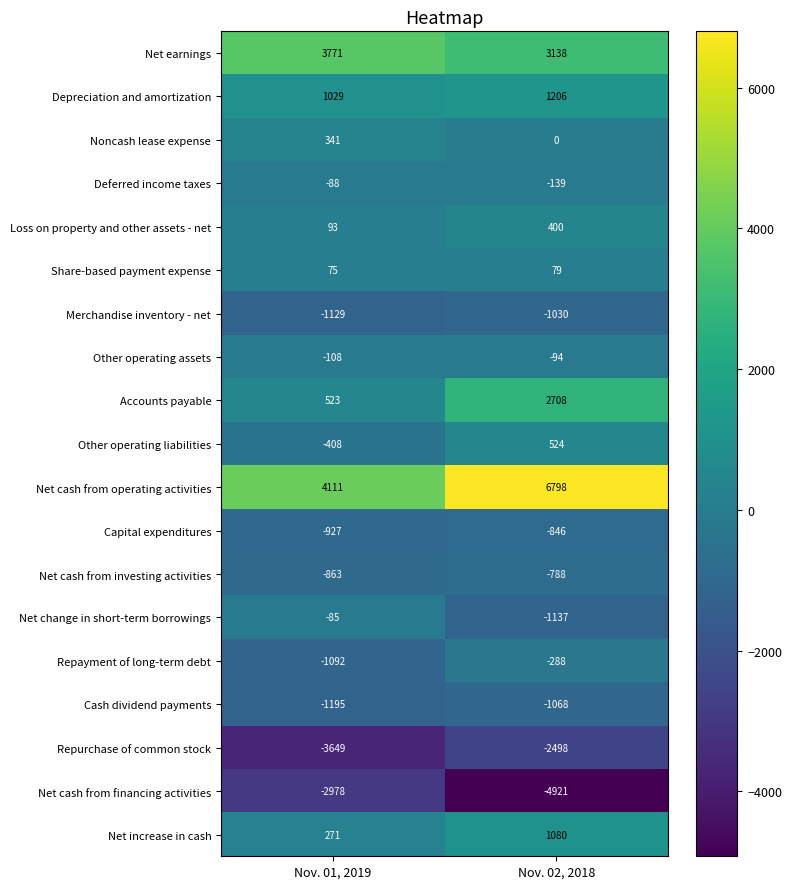

What is the greatest value displayed?

6798